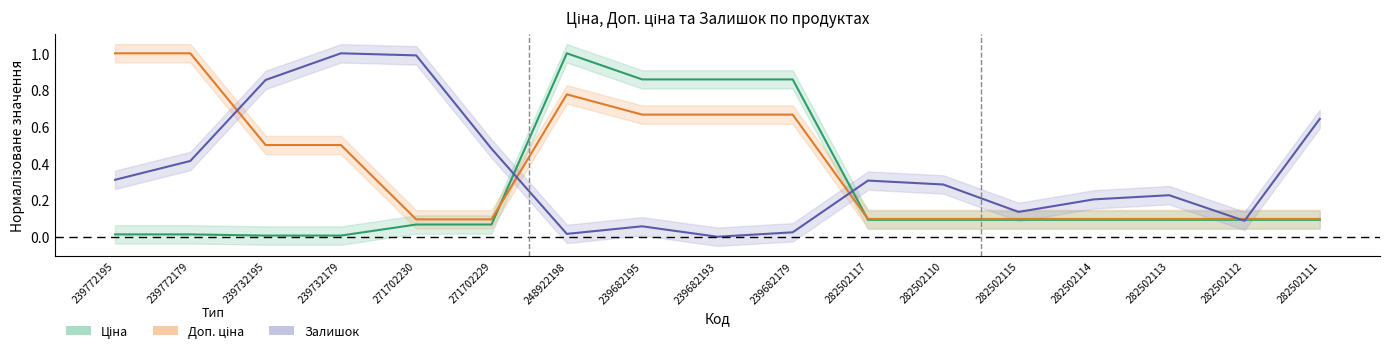

How many lines are shown in the chart?

3